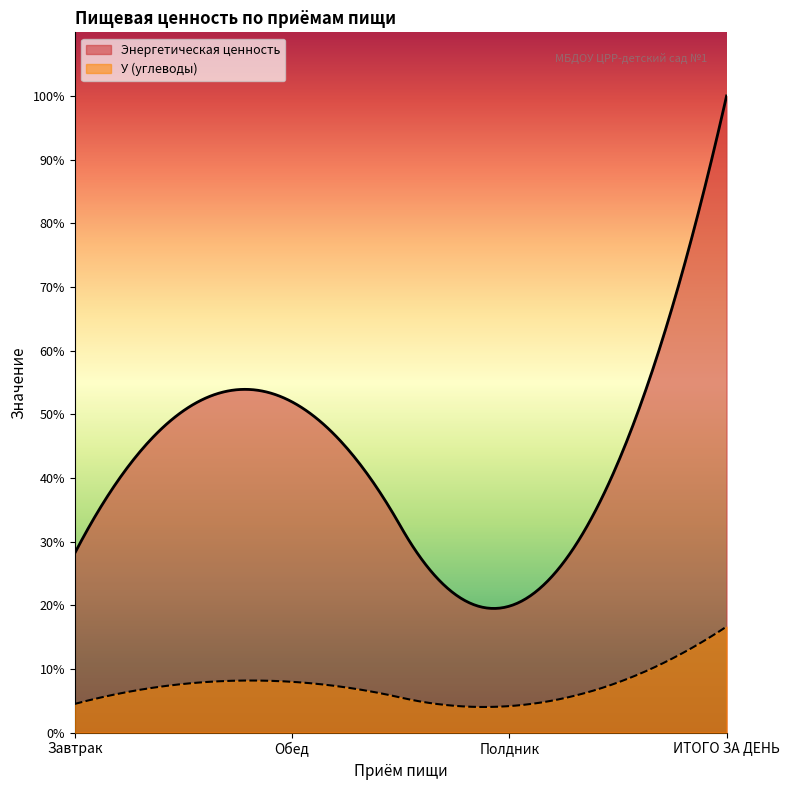

Reading left to right, extract all data points from this chart.

Энергетическая ценность: Завтрак=325	Обед=599	Полдник=229	ИТОГО ЗА ДЕНЬ=1153
У (углеводы): Завтрак=52	Обед=92	Полдник=48	ИТОГО ЗА ДЕНЬ=192